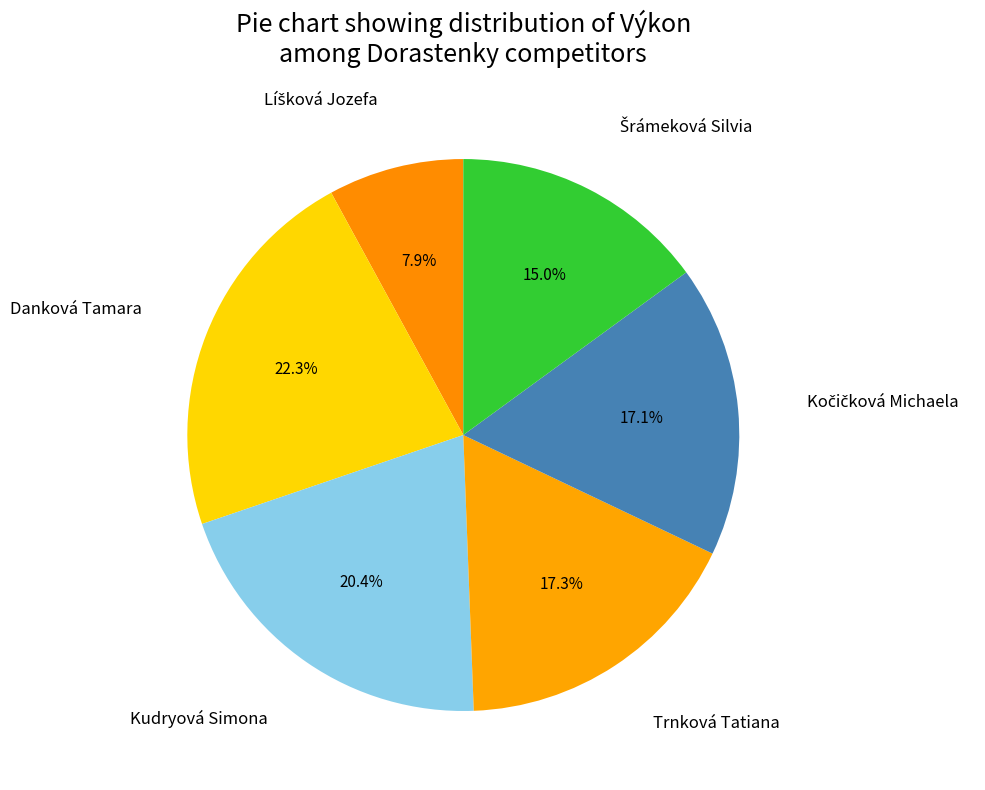

Which slice is the largest?

Danková Tamara